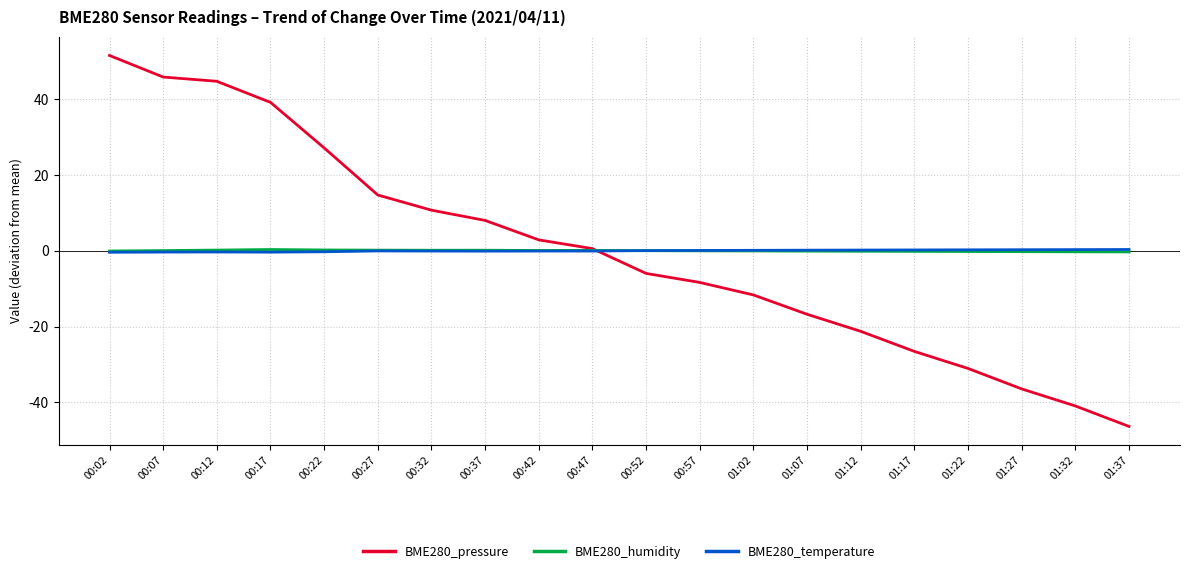

What position from the left is 01:22?

17